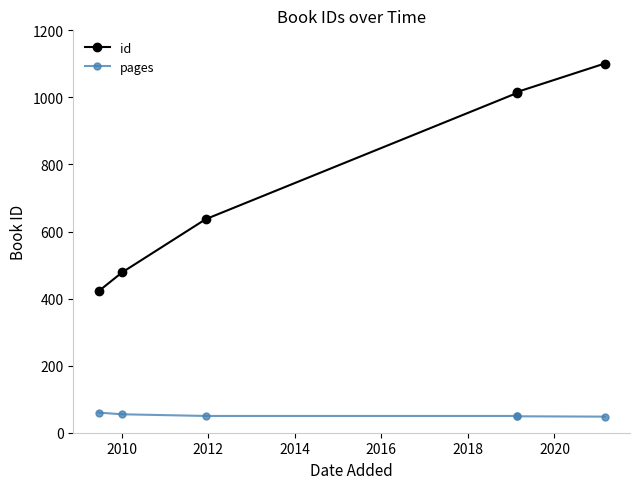

True or false: id and pages cross at least once.

False